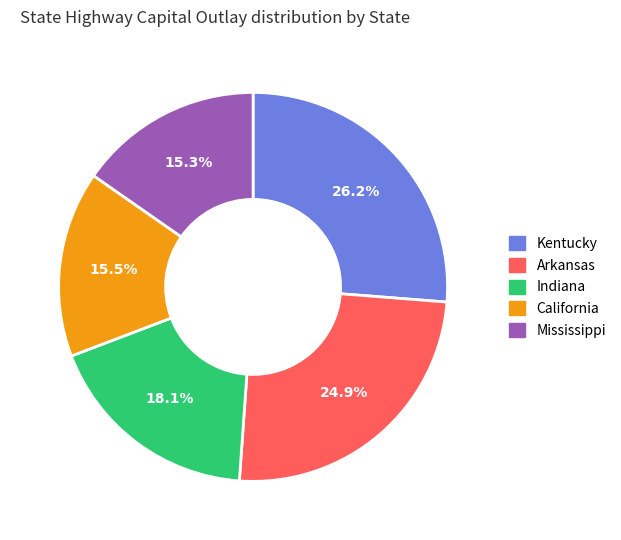

To the nearest percent, what is the average slice percentage?

20%